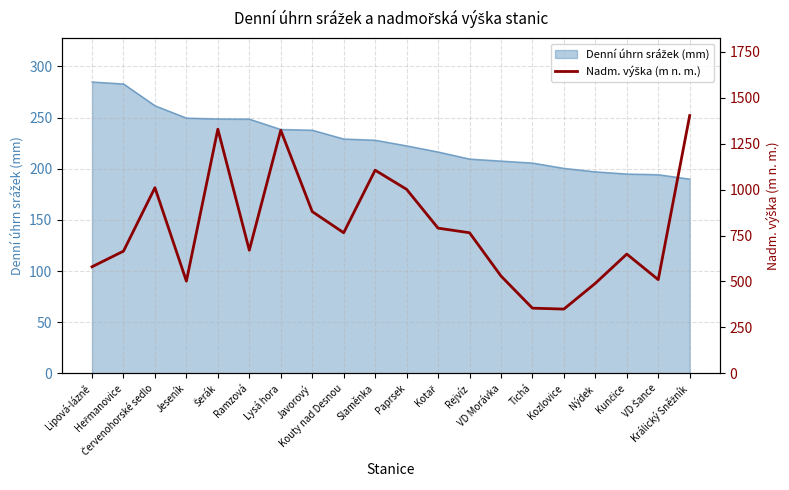

Reading right to left, list all the values displayed in this chart.

1402.0	510.0	649.0	490.0	350.0	355.0	530.0	765.0	790.0	1001.0	1105.0	765.0	880.0	1322.0	670.0	1328.0	502.0	1010.0	665.0	580.0